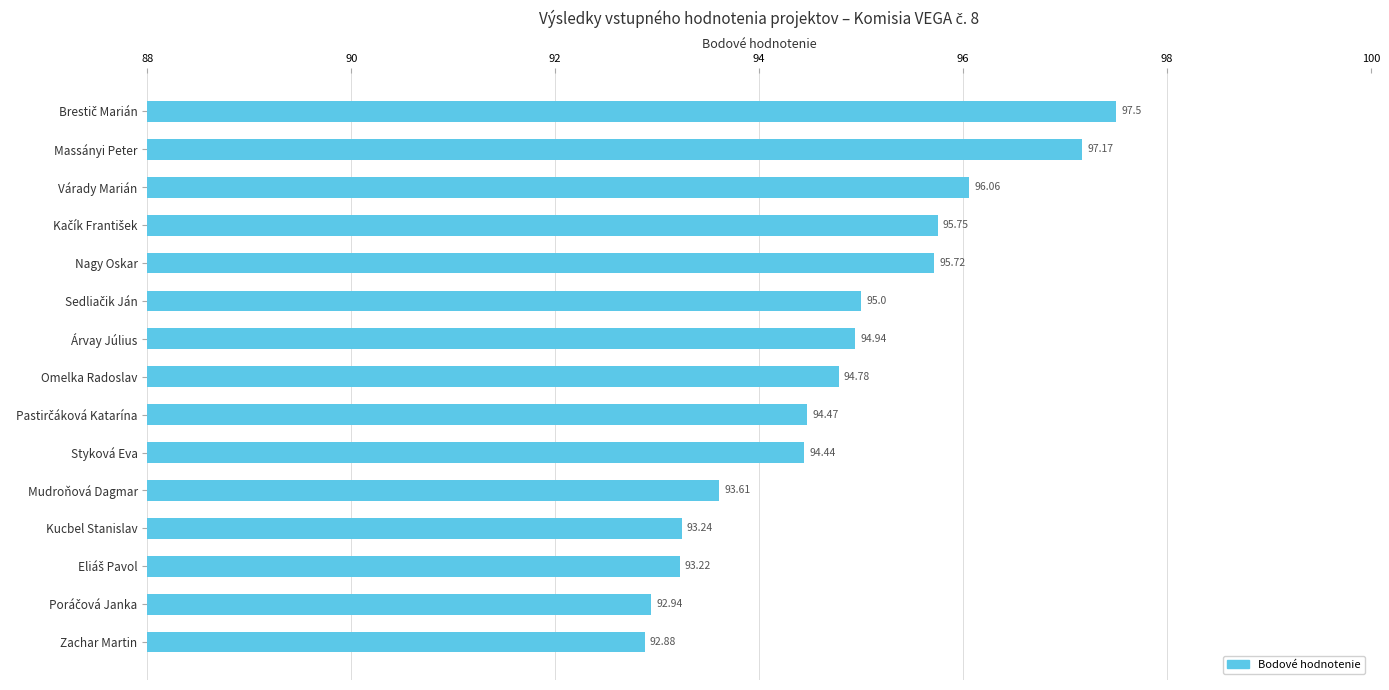

Between Massányi Peter and Kucbel Stanislav, which is larger?

Massányi Peter